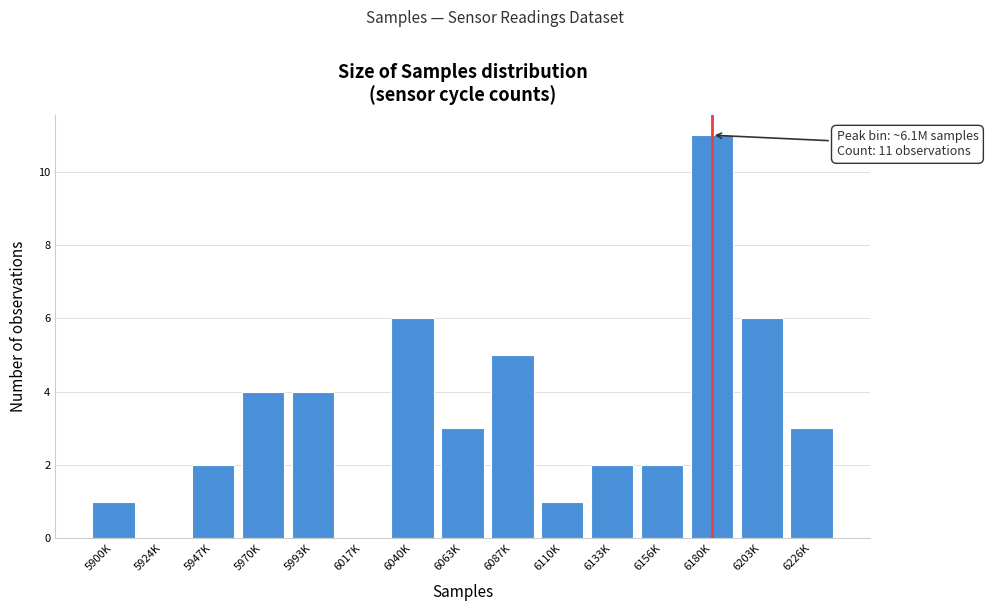

Reading left to right, what are all the values shown in this chart?

5900K=1	5924K=0	5947K=2	5970K=4	5993K=4	6017K=0	6040K=6	6063K=3	6087K=5	6110K=1	6133K=2	6156K=2	6180K=11	6203K=6	6226K=3